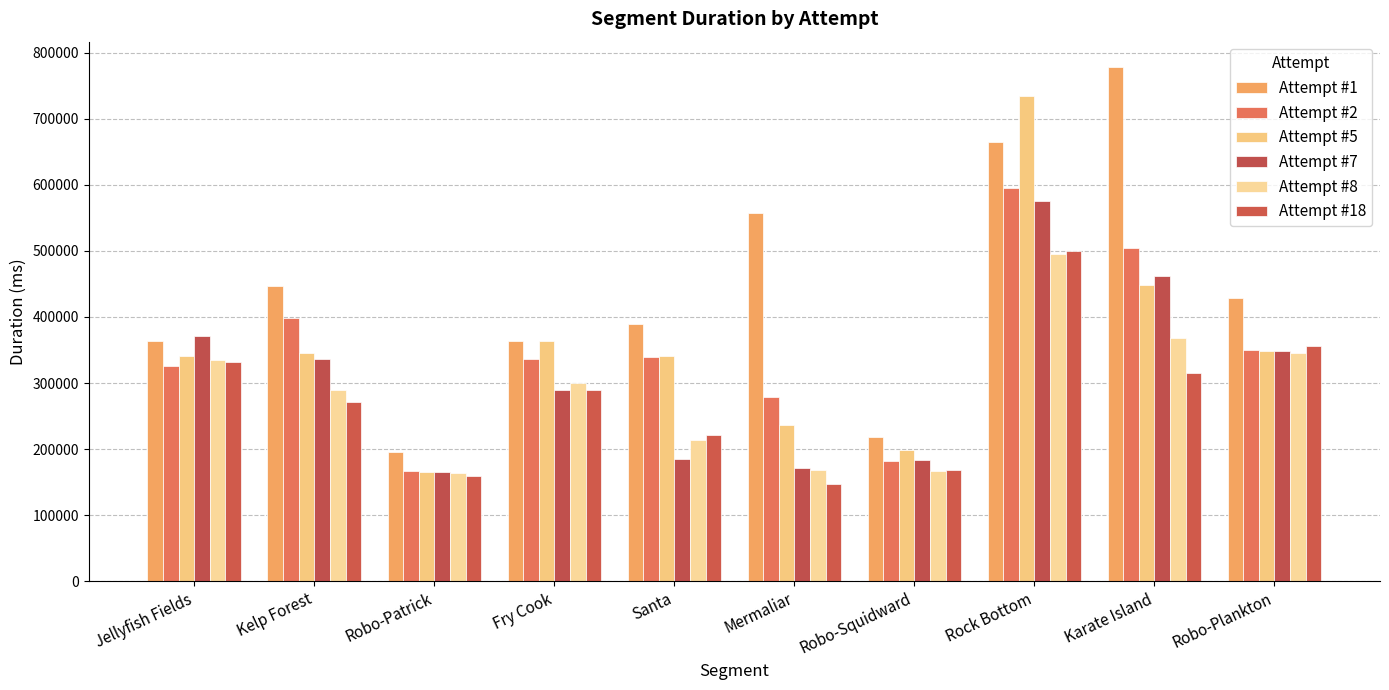

Reading right to left, transcribe all the data shown in this chart.

Attempt #1: 428449	777578	664451	217934	557375	388952	363543	195292	447311	363012
Attempt #2: 349696	503604	595600	181595	278899	339640	336541	166957	398199	326077
Attempt #5: 348202	447773	734988	198996	236197	340658	364067	165242	344726	340210
Attempt #7: 348717	462252	575570	184091	171020	184519	289122	164656	336909	371462
Attempt #8: 345157	368803	494704	167012	168463	213311	299427	163573	289277	334509
Attempt #18: 356250	315289	499278	168475	147327	220719	289176	159747	271445	331396